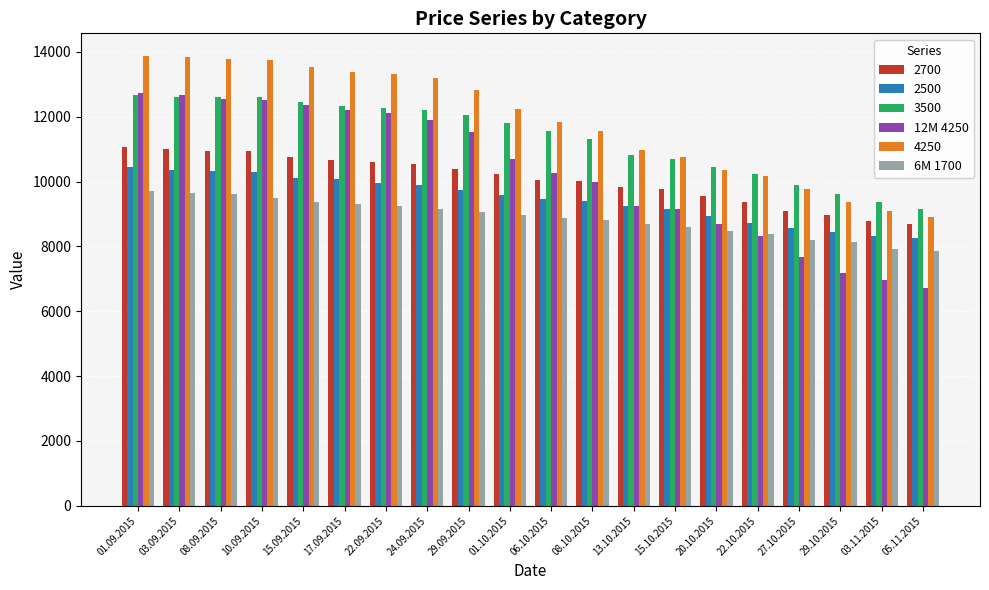

Which series has the largest range (max minus min)?

12M 4250